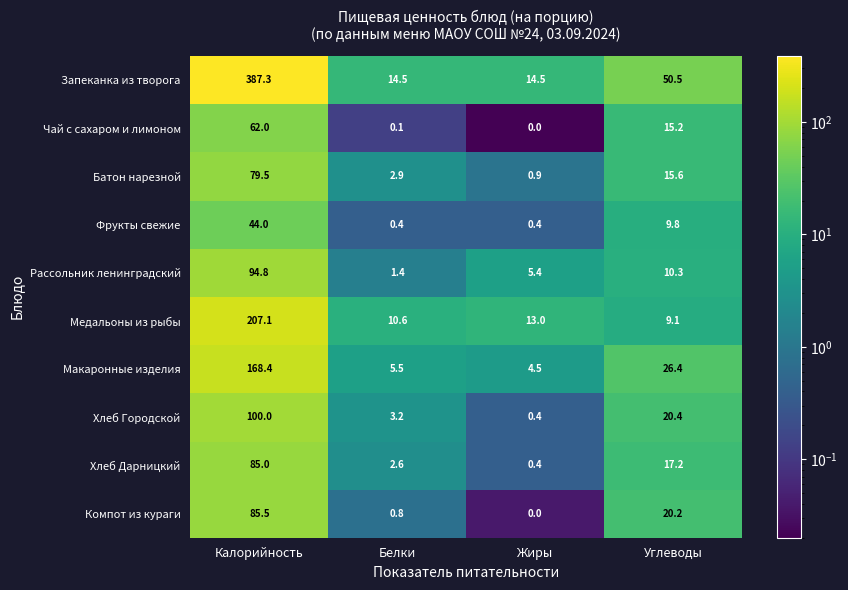

At which category does the chart reach its minimum across all series?

Жиры